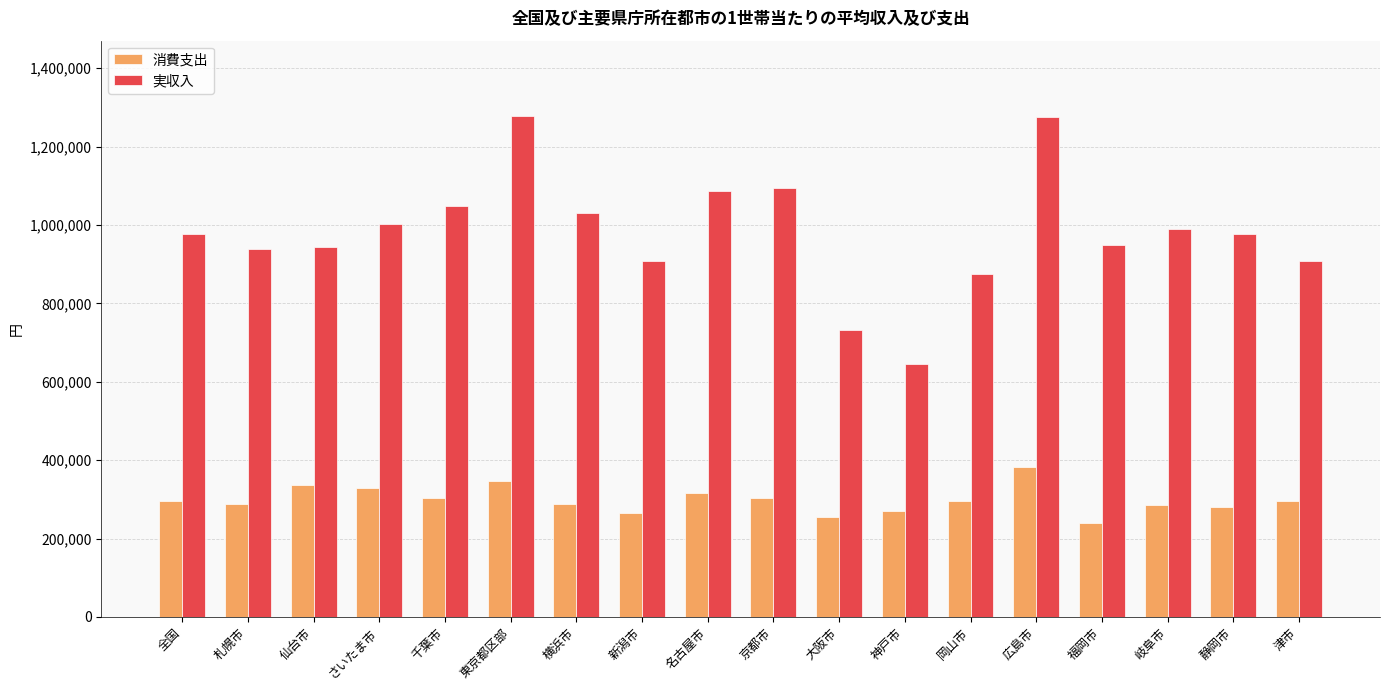

List the series in order of their overall mean, highest first.

実収入, 消費支出